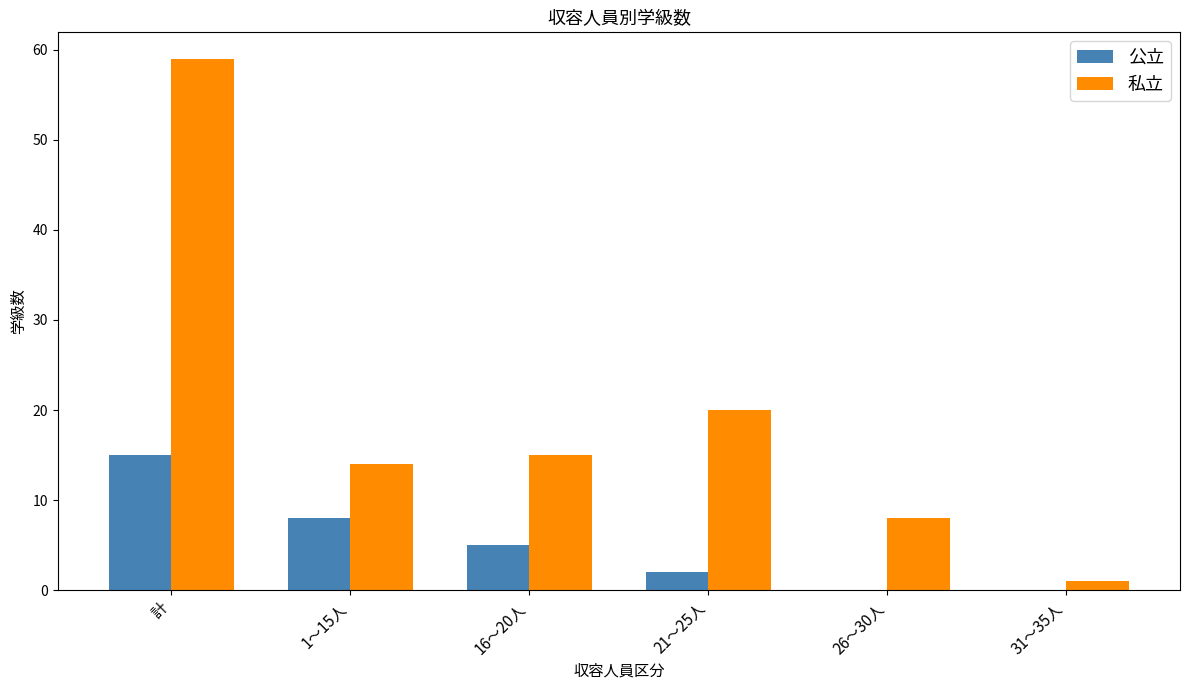

How many categories are shown in the chart?

6